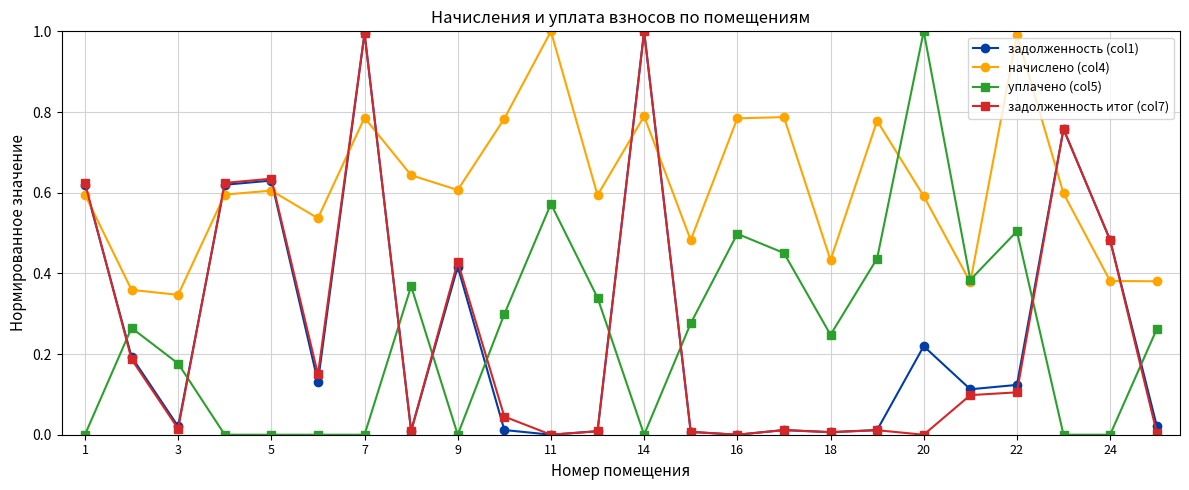

True or false: уплачено (col5) has more than 2 points higher than both neighbors.

True